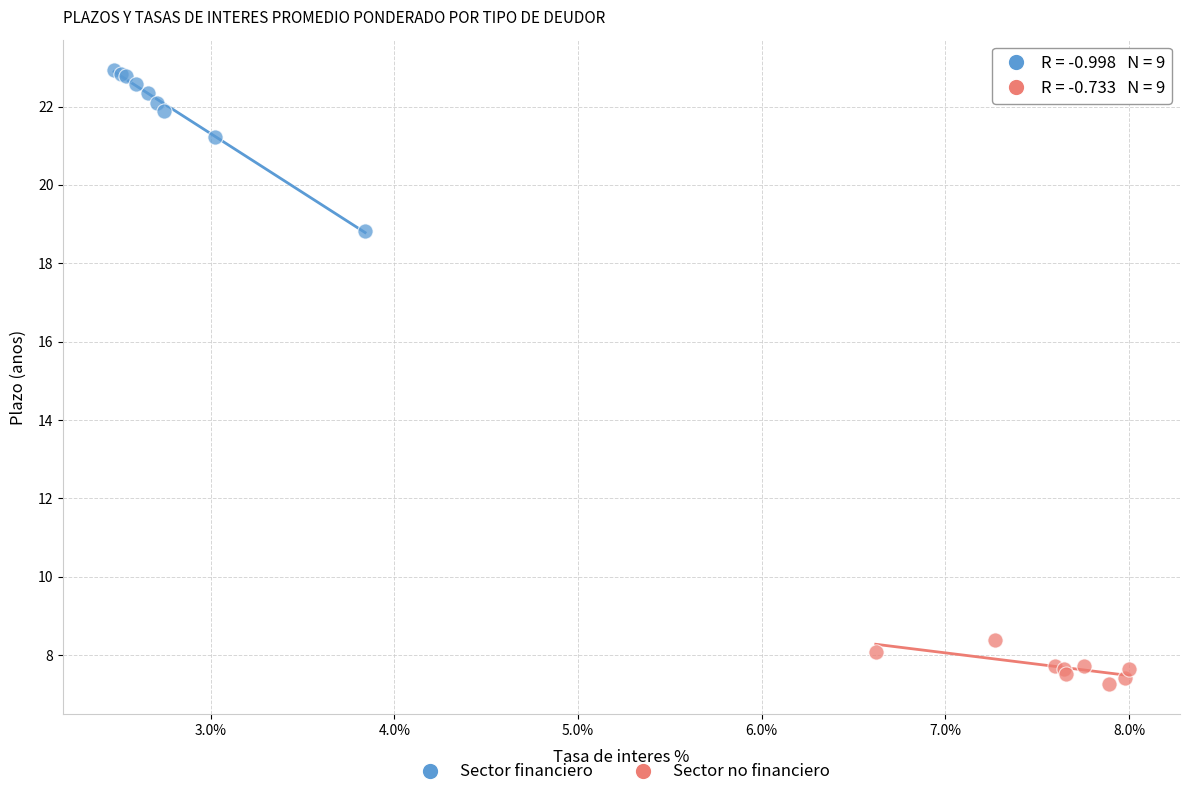

Which series has the widest spread of Y values?

Sector financiero